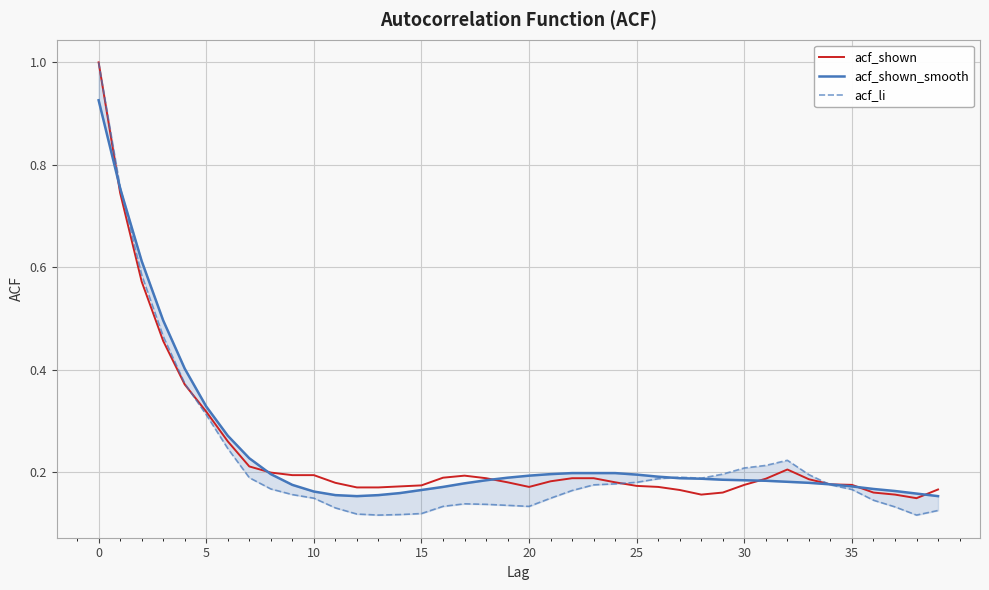

True or false: acf_li and acf_shown_smooth intersect in this chart.

True